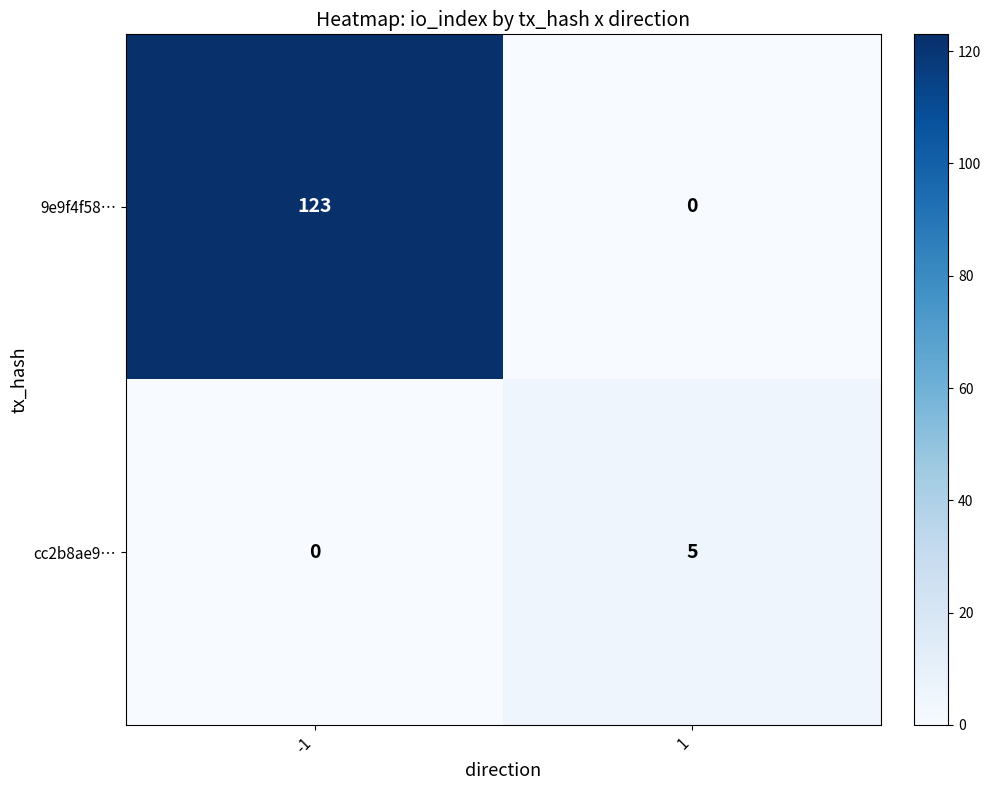

Which series has the widest spread of values?

9e9f4f58…